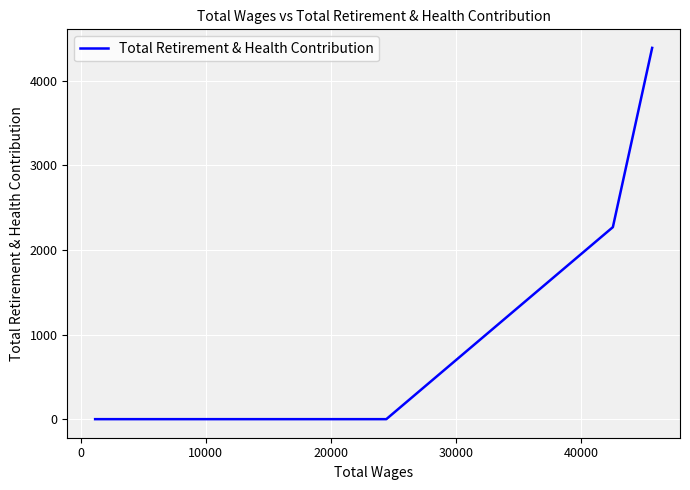

Reading left to right, list all the values displayed in this chart.

0	0	0	0	0	0	0	2270	4389